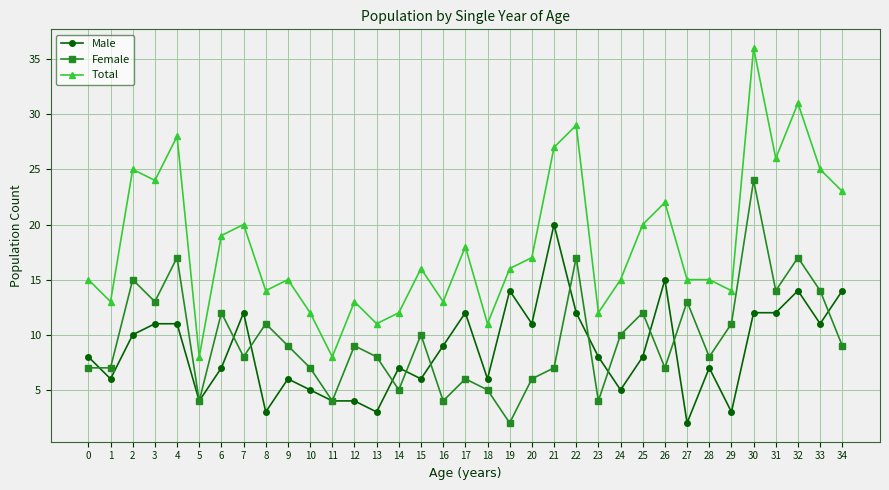

True or false: Male and Female cross at least once.

True